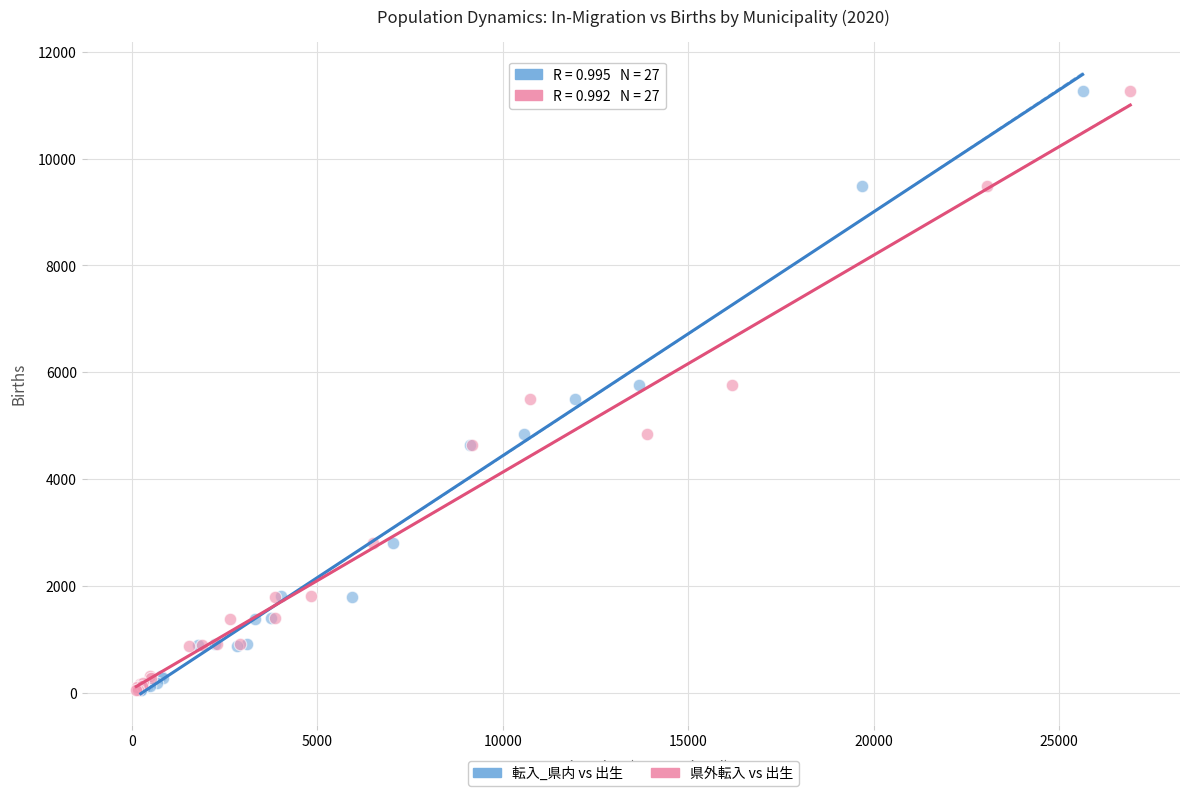

What are all the series names shown in the legend?

転入_県内 vs 出生, 県外転入 vs 出生